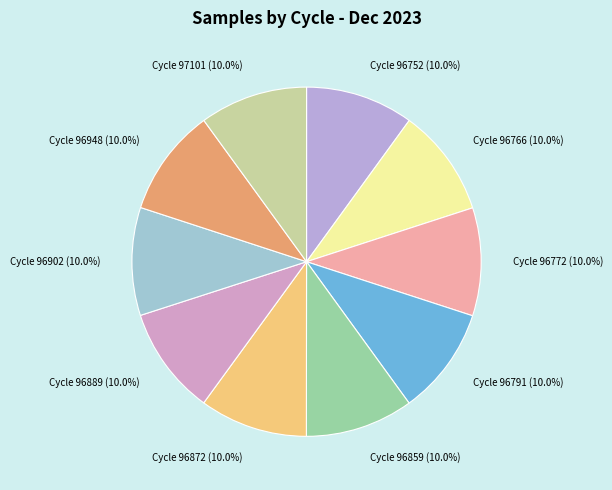

Is Cycle 96872 (10.0%) the majority of the pie?

No